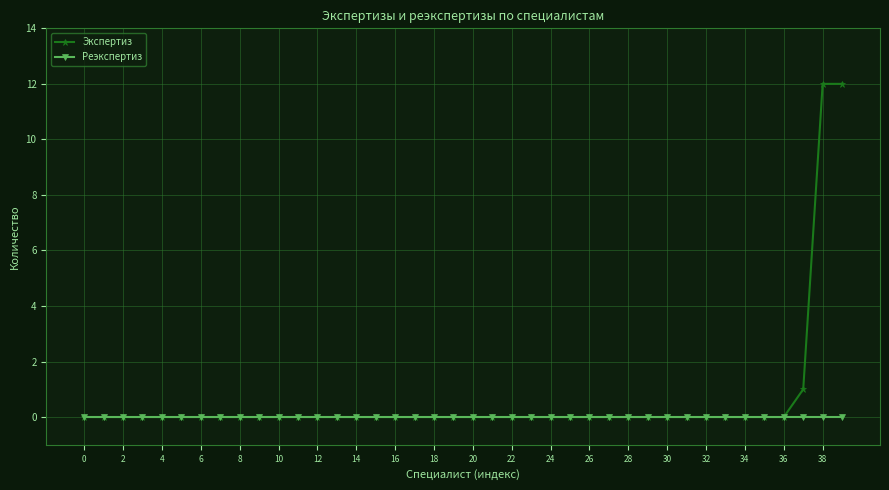

Which series has the widest spread of values?

Экспертиз